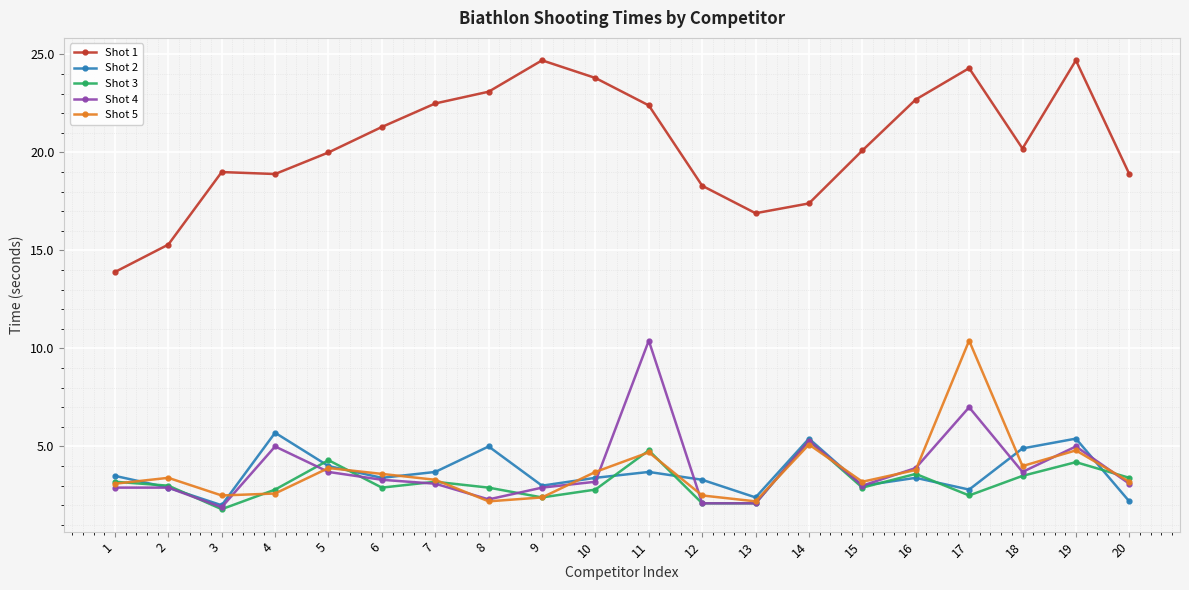

Is the value of Shot 2 at 4 greater than the value of Shot 5 at 1?

Yes